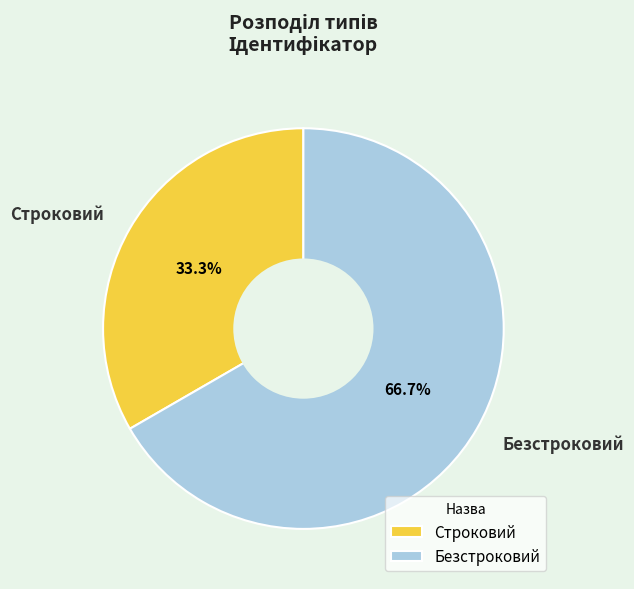

Is the sum of Строковий and Безстроковий greater than half?

Yes